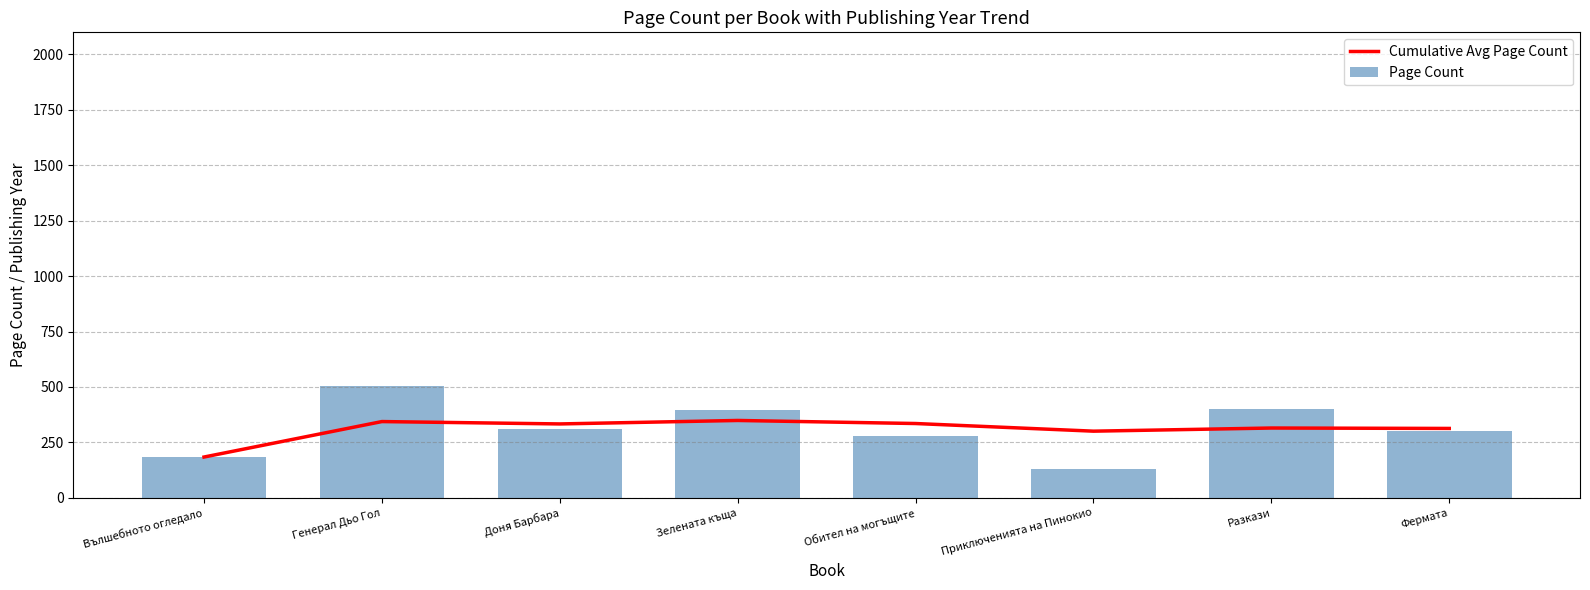

True or false: Page Count has a value of 396.0 at Зелената къща.

True